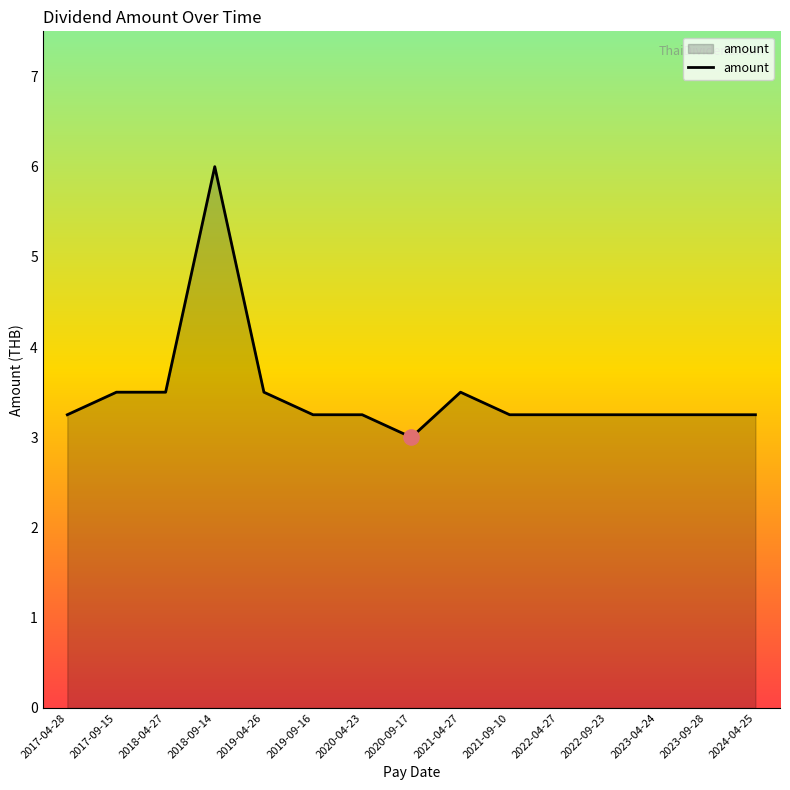

Which has a higher value, 2018-04-27 or 2022-09-23?

2018-04-27